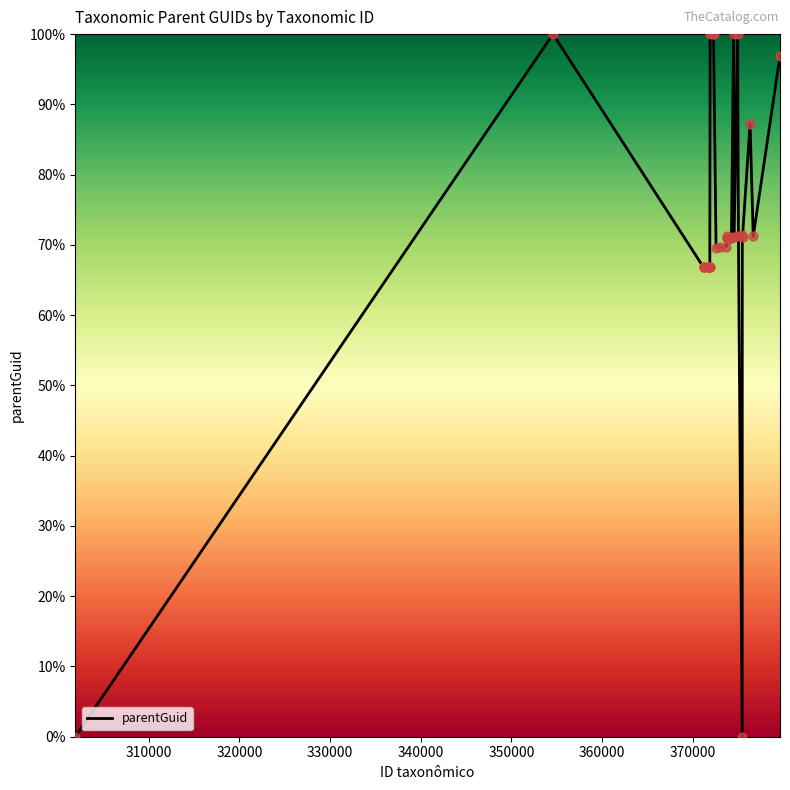

What is the greatest value displayed?

100.0